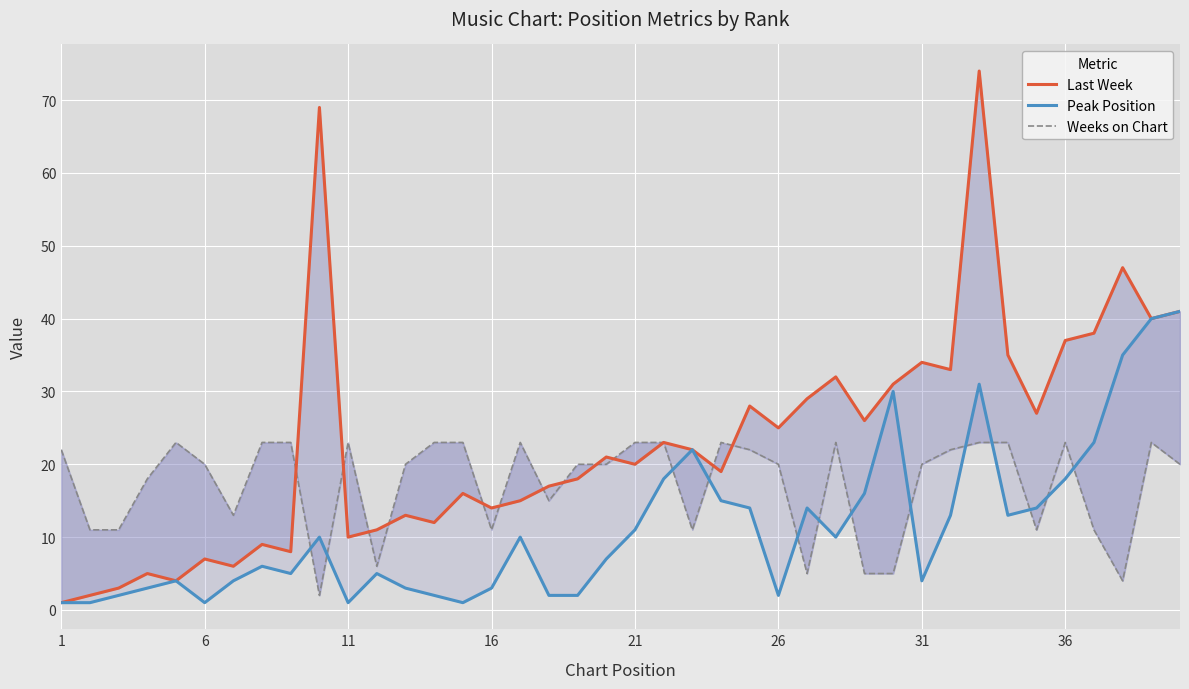

Does the chart display data point markers on the line(s)?

No